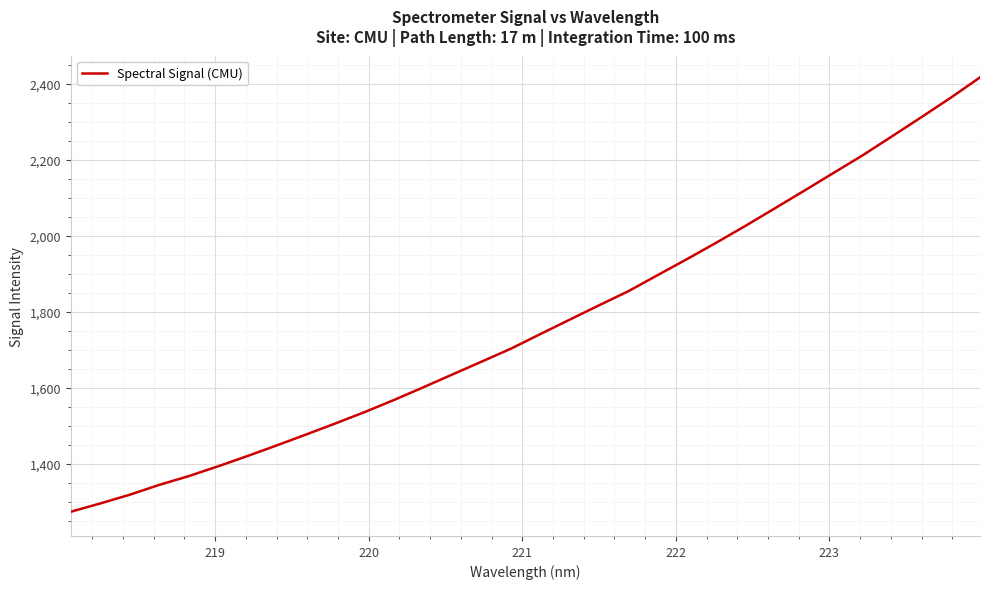

What is the maximum value shown in the chart?

2417.2